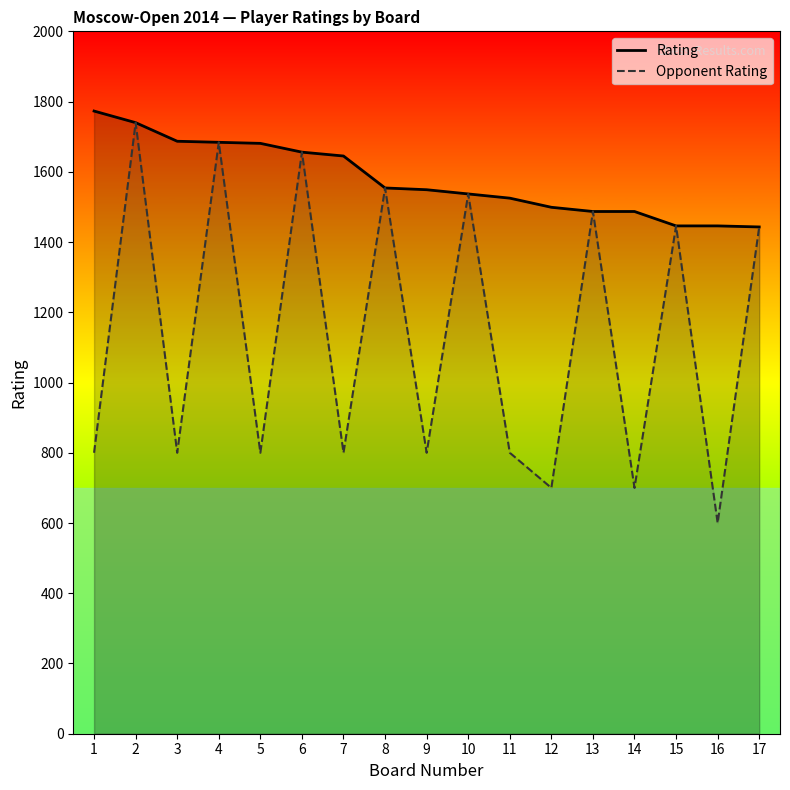

Does the chart display data point markers on the line(s)?

No